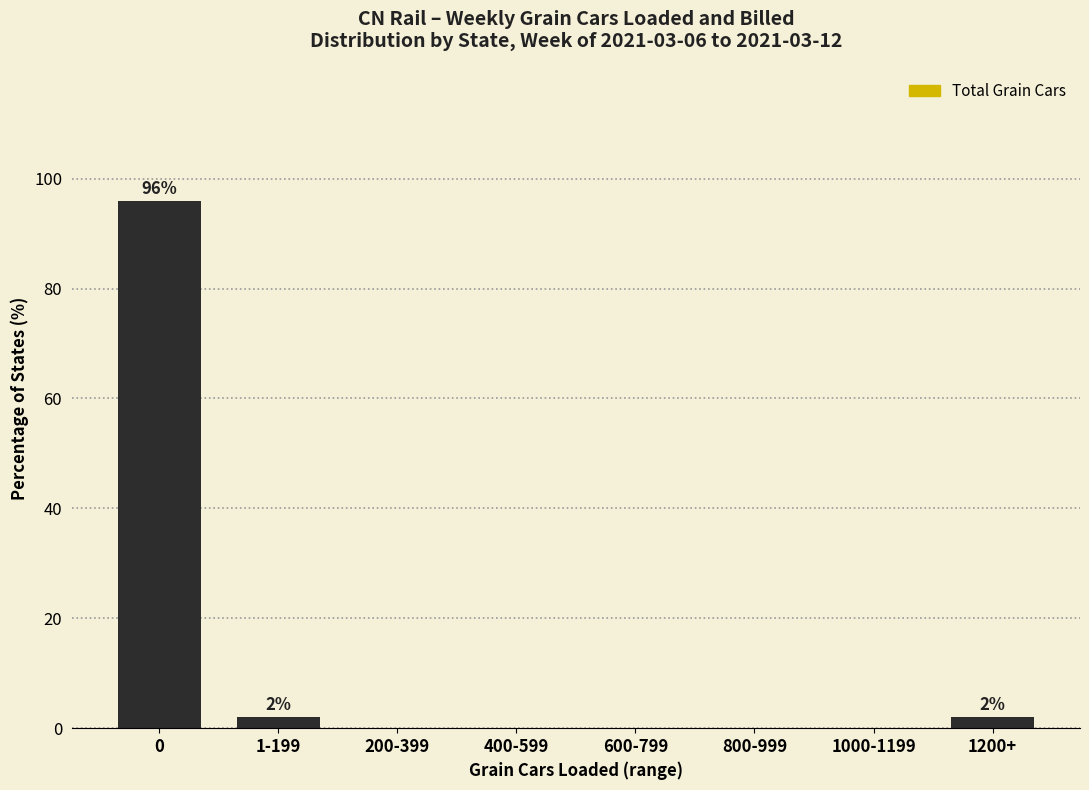

Reading left to right, transcribe all the data shown in this chart.

0=95.9	1-199=2.0	200-399=0.0	400-599=0.0	600-799=0.0	800-999=0.0	1000-1199=0.0	1200+=2.0